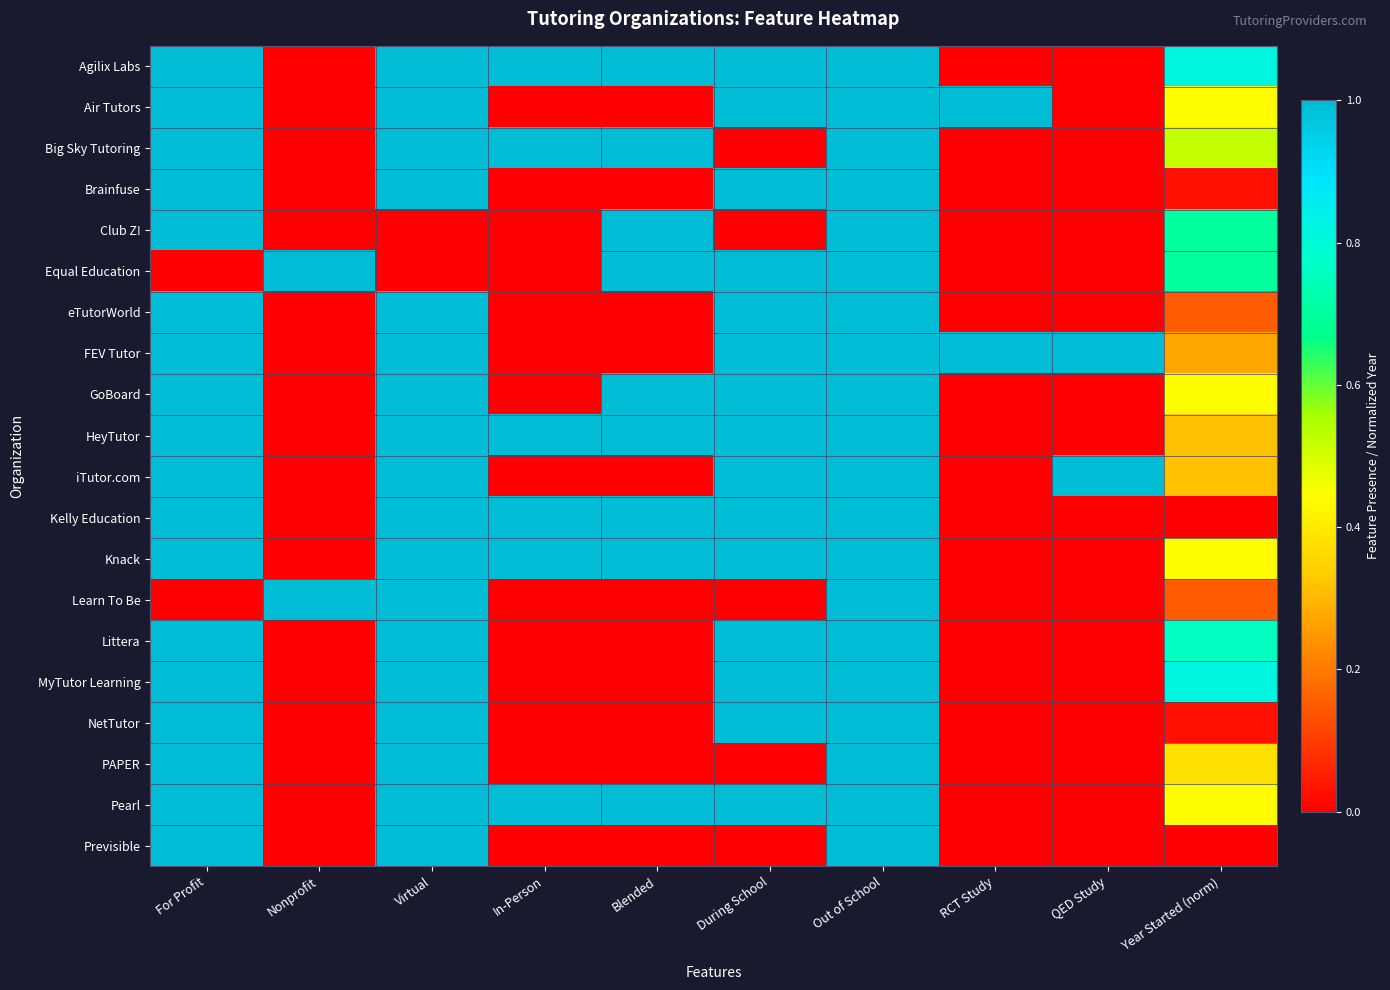

Reading left to right, transcribe all the data shown in this chart.

Agilix Labs: For Profit=1.0	Nonprofit=0.0	Virtual=1.0	In-Person=1.0	Blended=1.0	During School=1.0	Out of School=1.0	RCT Study=0.0	QED Study=0.0	Year Started (norm)=0.8
Air Tutors: For Profit=1.0	Nonprofit=0.0	Virtual=1.0	In-Person=0.0	Blended=0.0	During School=1.0	Out of School=1.0	RCT Study=1.0	QED Study=0.0	Year Started (norm)=0.4
Big Sky Tutoring: For Profit=1.0	Nonprofit=0.0	Virtual=1.0	In-Person=1.0	Blended=1.0	During School=0.0	Out of School=1.0	RCT Study=0.0	QED Study=0.0	Year Started (norm)=0.5
Brainfuse: For Profit=1.0	Nonprofit=0.0	Virtual=1.0	In-Person=0.0	Blended=0.0	During School=1.0	Out of School=1.0	RCT Study=0.0	QED Study=0.0	Year Started (norm)=0.0
Club Z!: For Profit=1.0	Nonprofit=0.0	Virtual=0.0	In-Person=0.0	Blended=1.0	During School=0.0	Out of School=1.0	RCT Study=0.0	QED Study=0.0	Year Started (norm)=0.7
Equal Education: For Profit=0.0	Nonprofit=1.0	Virtual=0.0	In-Person=0.0	Blended=1.0	During School=1.0	Out of School=1.0	RCT Study=0.0	QED Study=0.0	Year Started (norm)=0.7
eTutorWorld: For Profit=1.0	Nonprofit=0.0	Virtual=1.0	In-Person=0.0	Blended=0.0	During School=1.0	Out of School=1.0	RCT Study=0.0	QED Study=0.0	Year Started (norm)=0.1
FEV Tutor: For Profit=1.0	Nonprofit=0.0	Virtual=1.0	In-Person=0.0	Blended=0.0	During School=1.0	Out of School=1.0	RCT Study=1.0	QED Study=1.0	Year Started (norm)=0.3
GoBoard: For Profit=1.0	Nonprofit=0.0	Virtual=1.0	In-Person=0.0	Blended=1.0	During School=1.0	Out of School=1.0	RCT Study=0.0	QED Study=0.0	Year Started (norm)=0.4
HeyTutor: For Profit=1.0	Nonprofit=0.0	Virtual=1.0	In-Person=1.0	Blended=1.0	During School=1.0	Out of School=1.0	RCT Study=0.0	QED Study=0.0	Year Started (norm)=0.3
iTutor.com: For Profit=1.0	Nonprofit=0.0	Virtual=1.0	In-Person=0.0	Blended=0.0	During School=1.0	Out of School=1.0	RCT Study=0.0	QED Study=1.0	Year Started (norm)=0.3
Kelly Education: For Profit=1.0	Nonprofit=0.0	Virtual=1.0	In-Person=1.0	Blended=1.0	During School=1.0	Out of School=1.0	RCT Study=0.0	QED Study=0.0	Year Started (norm)=0.0
Knack: For Profit=1.0	Nonprofit=0.0	Virtual=1.0	In-Person=1.0	Blended=1.0	During School=1.0	Out of School=1.0	RCT Study=0.0	QED Study=0.0	Year Started (norm)=0.4
Learn To Be: For Profit=0.0	Nonprofit=1.0	Virtual=1.0	In-Person=0.0	Blended=0.0	During School=0.0	Out of School=1.0	RCT Study=0.0	QED Study=0.0	Year Started (norm)=0.1
Littera: For Profit=1.0	Nonprofit=0.0	Virtual=1.0	In-Person=0.0	Blended=0.0	During School=1.0	Out of School=1.0	RCT Study=0.0	QED Study=0.0	Year Started (norm)=0.8
MyTutor Learning: For Profit=1.0	Nonprofit=0.0	Virtual=1.0	In-Person=0.0	Blended=0.0	During School=1.0	Out of School=1.0	RCT Study=0.0	QED Study=0.0	Year Started (norm)=0.8
NetTutor: For Profit=1.0	Nonprofit=0.0	Virtual=1.0	In-Person=0.0	Blended=0.0	During School=1.0	Out of School=1.0	RCT Study=0.0	QED Study=0.0	Year Started (norm)=0.0
PAPER: For Profit=1.0	Nonprofit=0.0	Virtual=1.0	In-Person=0.0	Blended=0.0	During School=0.0	Out of School=1.0	RCT Study=0.0	QED Study=0.0	Year Started (norm)=0.4
Pearl: For Profit=1.0	Nonprofit=0.0	Virtual=1.0	In-Person=1.0	Blended=1.0	During School=1.0	Out of School=1.0	RCT Study=0.0	QED Study=0.0	Year Started (norm)=0.4
Previsible: For Profit=1.0	Nonprofit=0.0	Virtual=1.0	In-Person=0.0	Blended=0.0	During School=0.0	Out of School=1.0	RCT Study=0.0	QED Study=0.0	Year Started (norm)=0.0